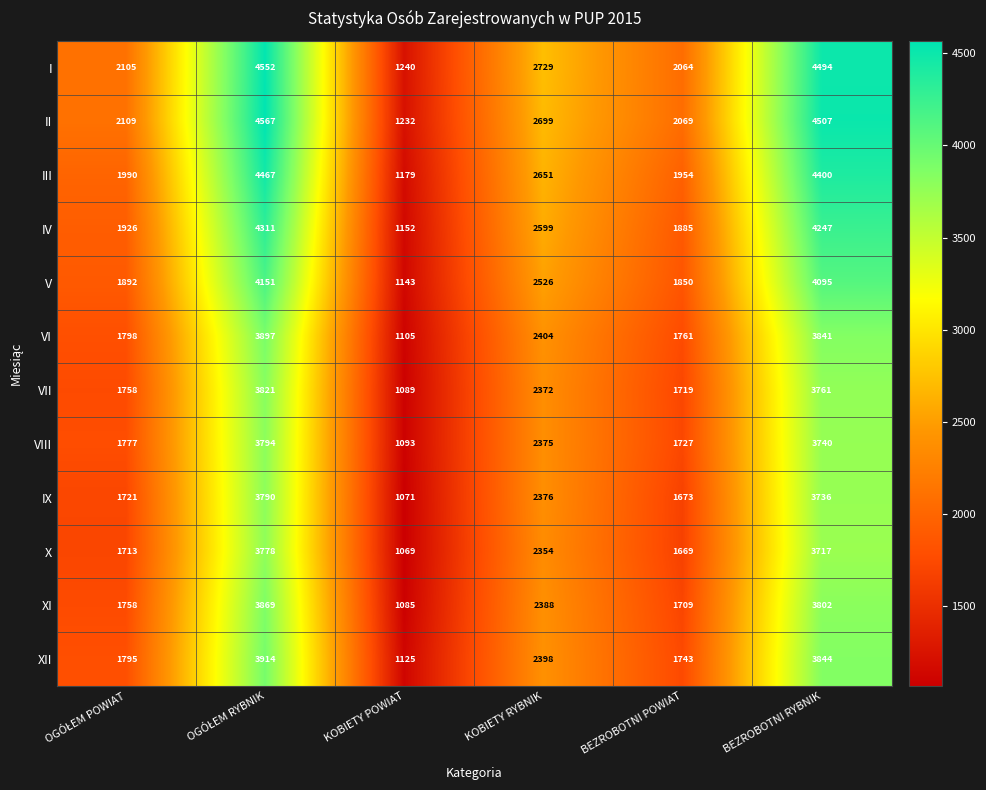

Which series has the largest range (max minus min)?

II